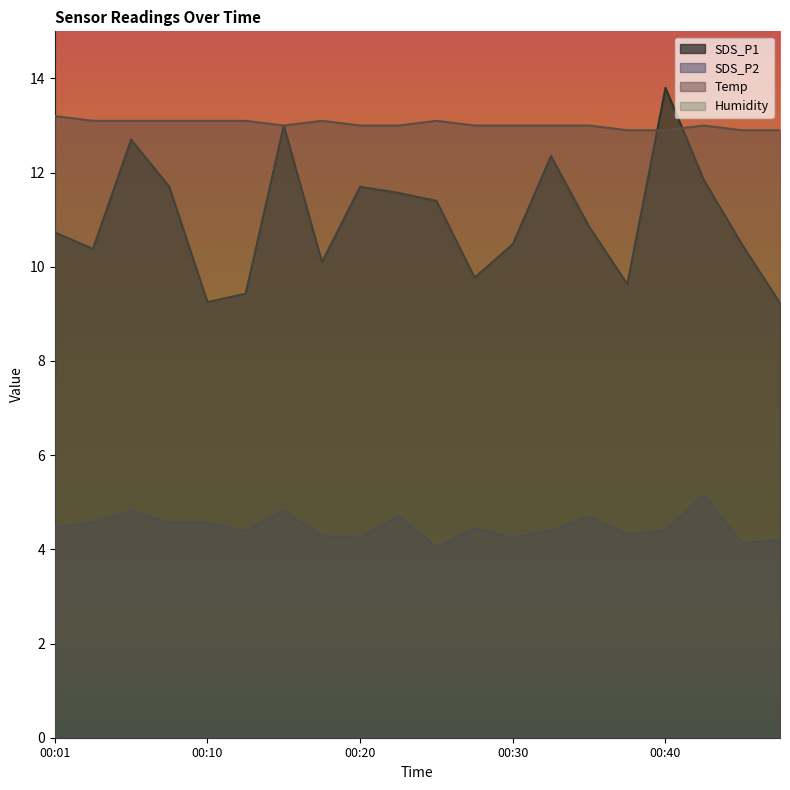

At which label is SDS_P1 closest to 11?

00:35